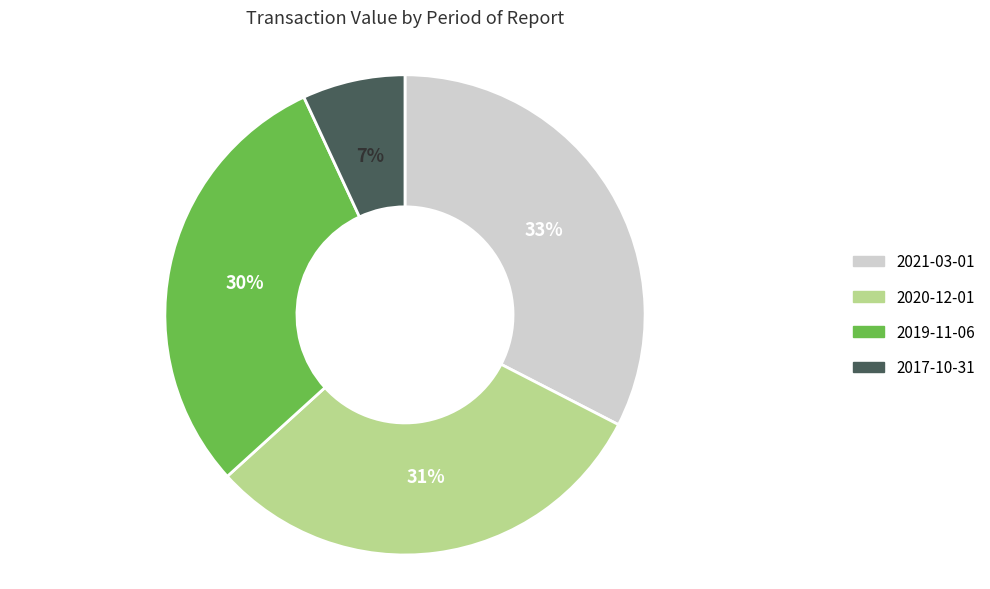

Count the number of slices in the pie.

4